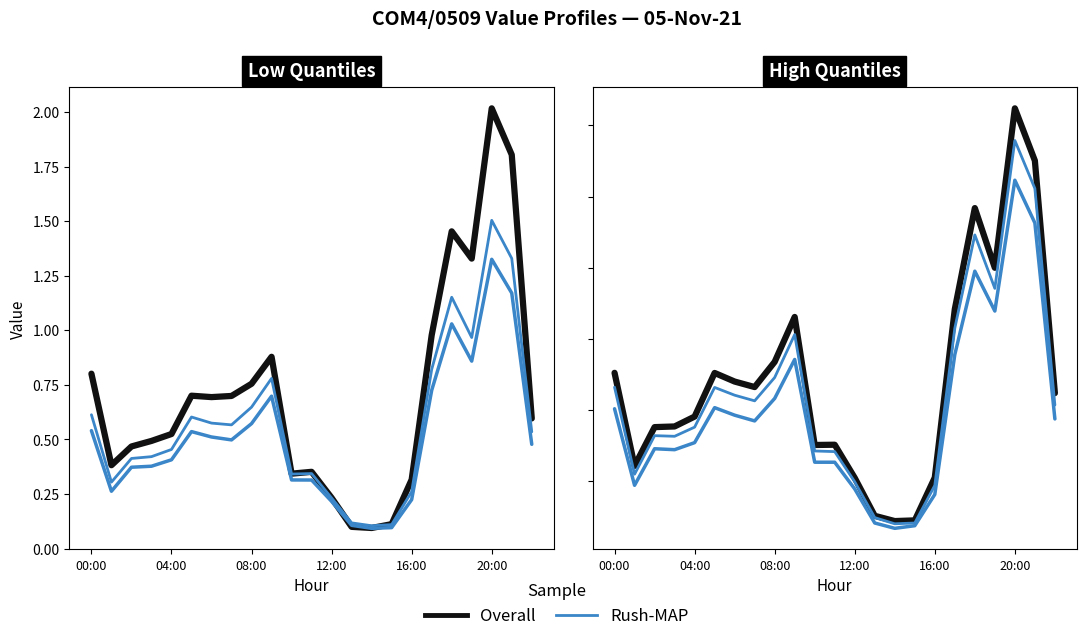

What is the difference between the highest and lowest values at 7?

0.1